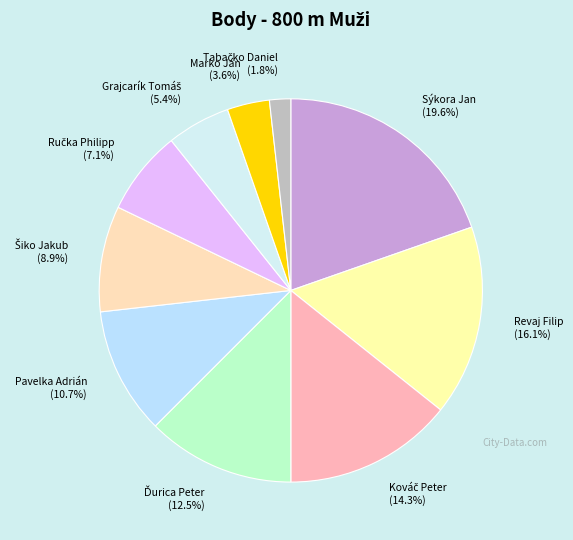

Is there any slice that represents more than half of the pie?

No